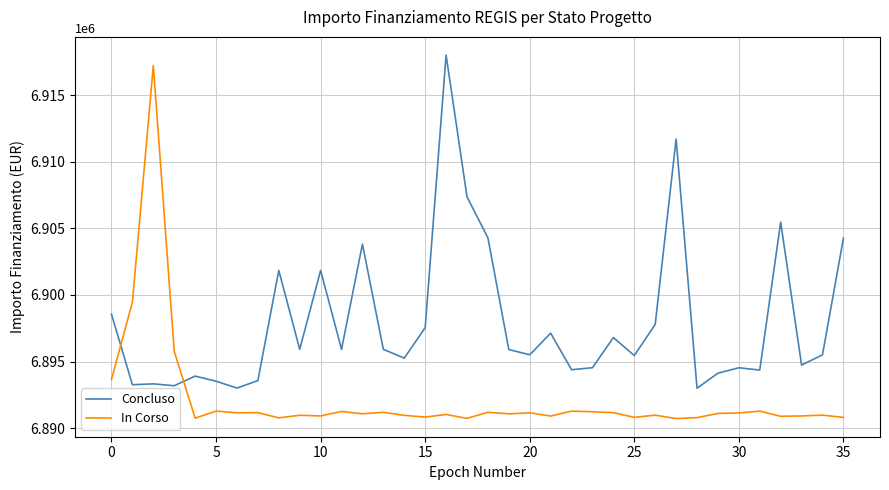

Which series has the largest total across all categories?

Concluso